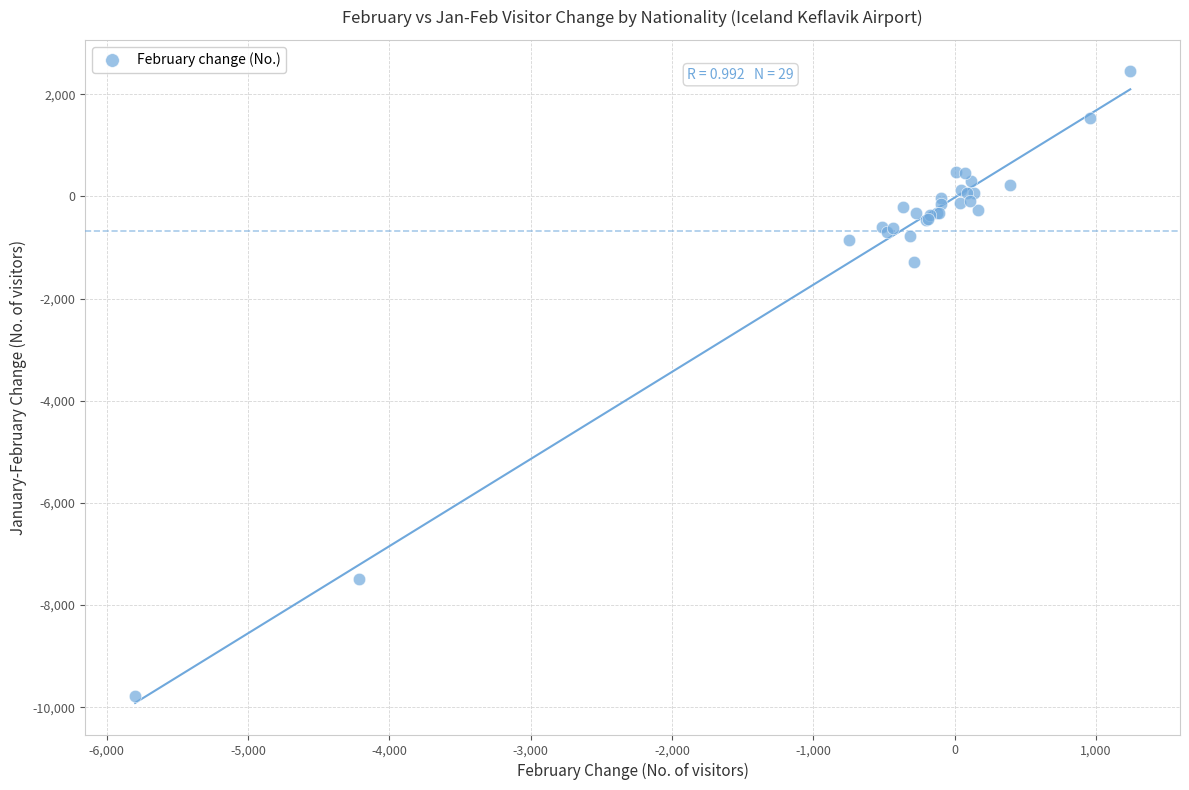

What Y value in the scatter plot is closest to -3666?

-1291